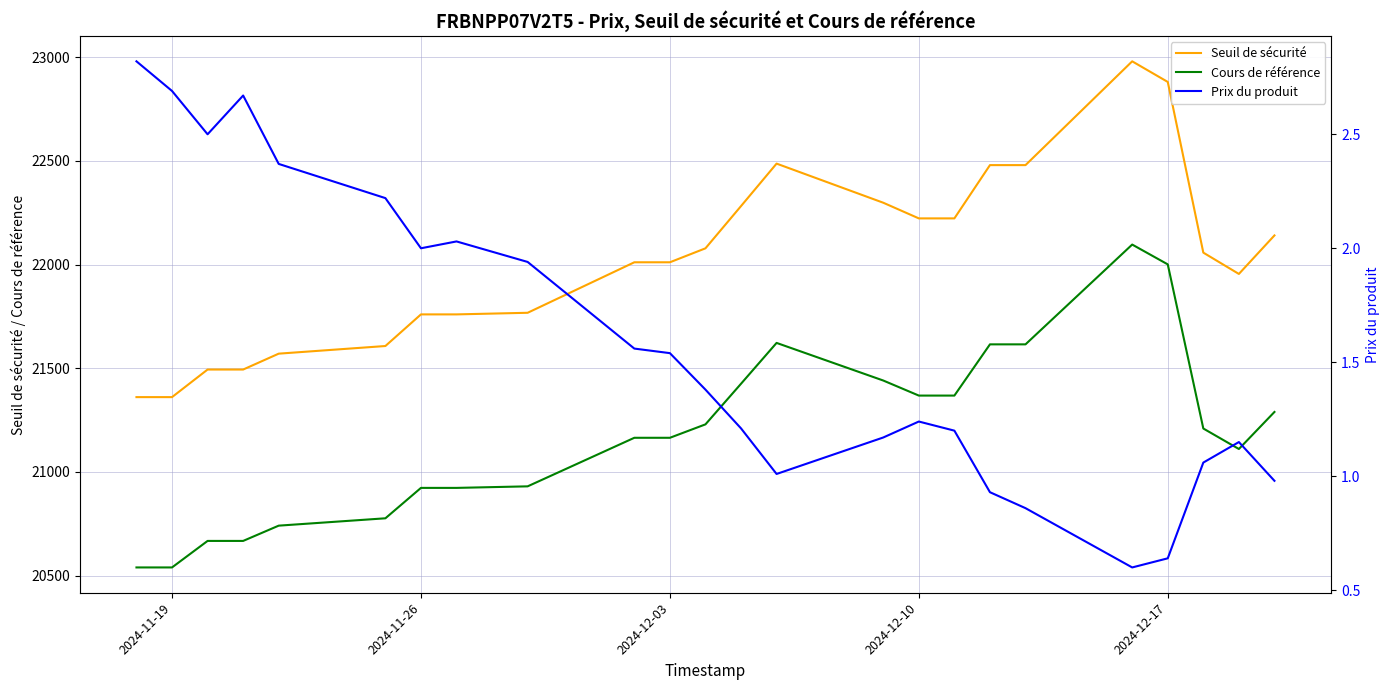

Reading right to left, what are all the values shown in this chart?

Seuil de sécurité: 22140.7	21954.9	22057.7	22881.1	22980.5	22479.9	22479.9	22222.9	22222.9	22298.5	22487.1	22282.2	22078.5	22011.2	22011.2	21767.6	21759.8	21759.8	21607.3	21570.4	21493.8	21493.8	21360.8	21360.8
Cours de référence: 21289.2	21110.5	21209.3	22001.1	22096.7	21615.3	21615.3	21368.2	21368.2	21440.8	21622.3	21425.2	21229.3	21164.6	21164.6	20930.4	20922.9	20922.9	20776.2	20740.8	20667.1	20667.1	20539.2	20539.2
Prix du produit: 1.0	1.1	1.1	0.6	0.6	0.9	0.9	1.2	1.2	1.2	1.0	1.2	1.4	1.5	1.6	1.9	2.0	2.0	2.2	2.4	2.7	2.5	2.7	2.8